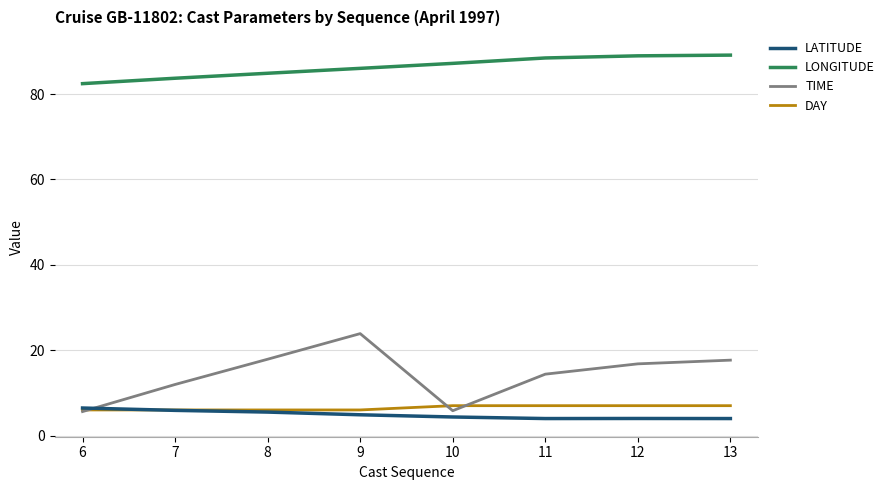

At how many categories does at least one series exceed 5?

8